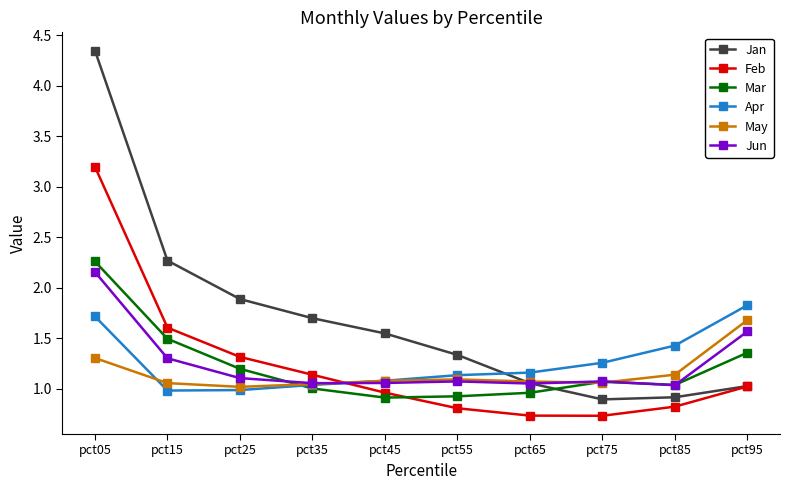

Which category has the highest value in the Feb series?

pct05